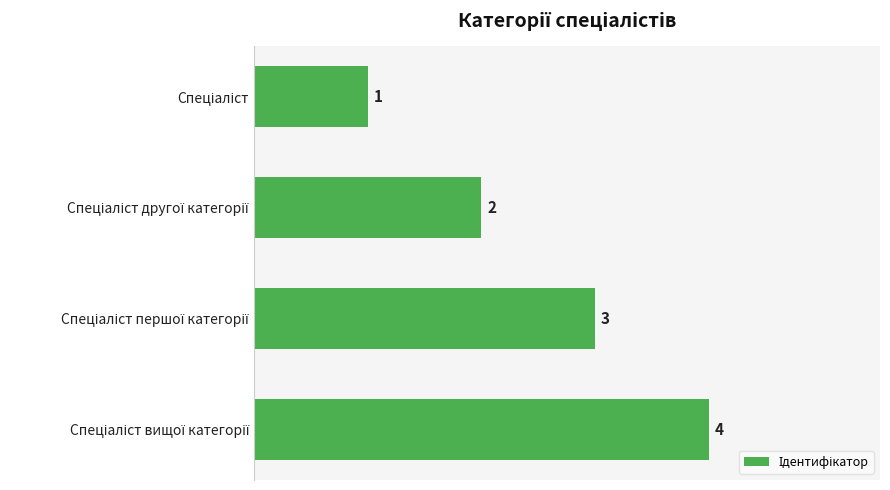

How many values are between 2 and 4?

3